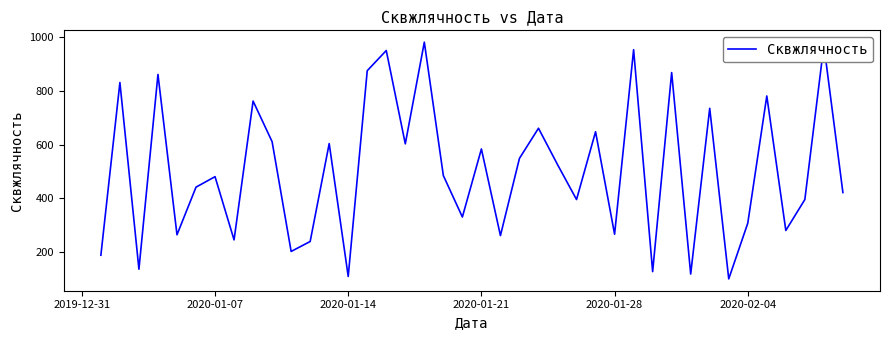

What is the maximum value shown in the chart?

981